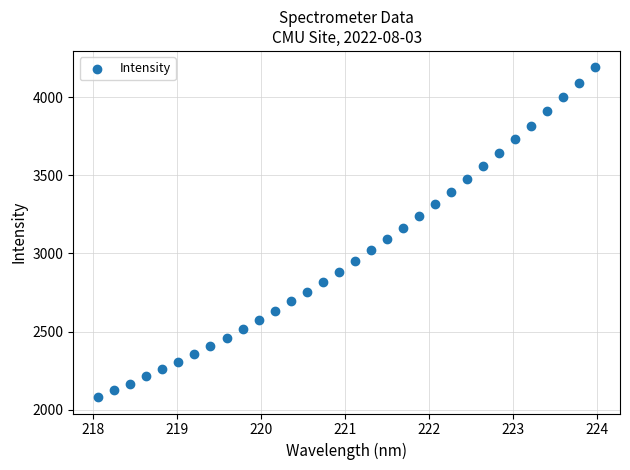

What is the range of X values (max minus min)?

5.9